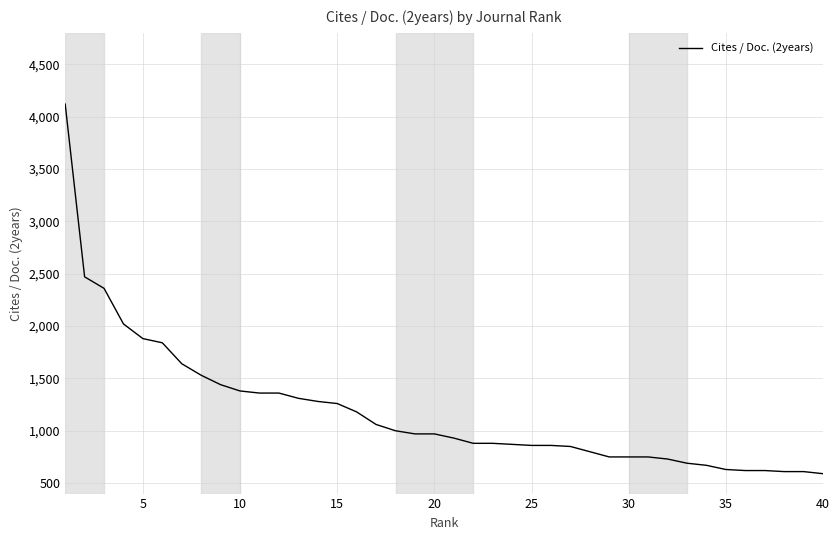

What is the greatest value displayed?

4120